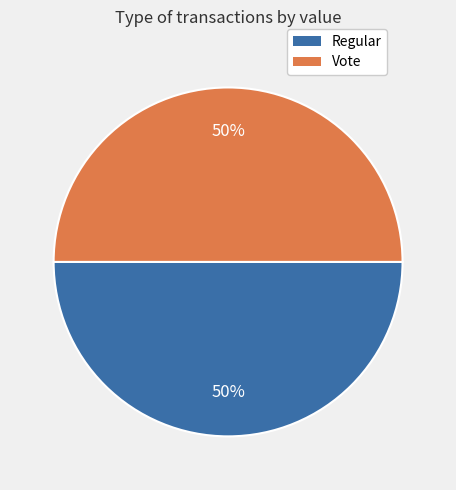

The Regular slice represents 38% of the pie. True or false?

False